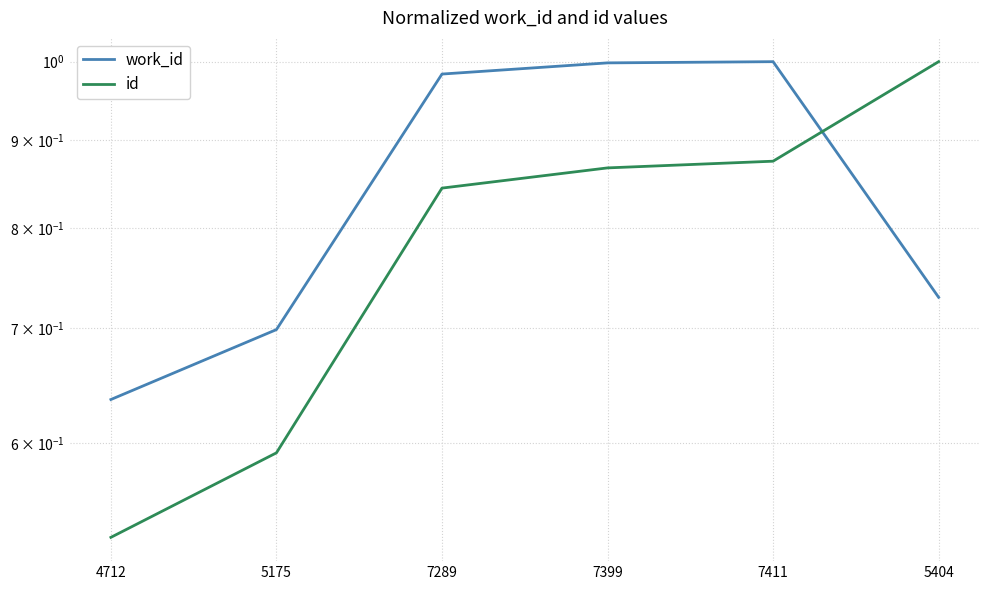

At 7289, list the series in order from smallest to largest.

id, work_id